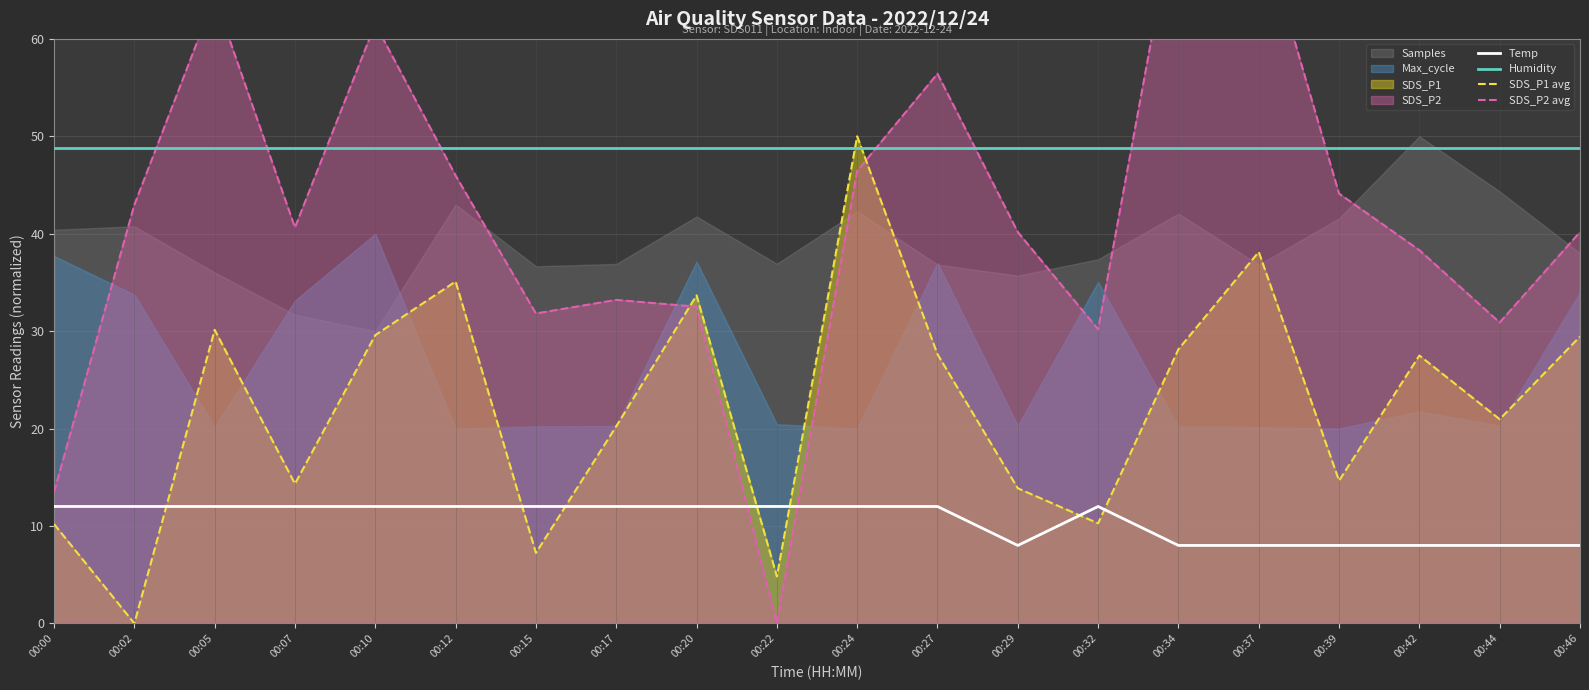

Between which two adjacent categories do SDS_P1 avg and SDS_P2 avg first intersect?

00:17 and 00:20